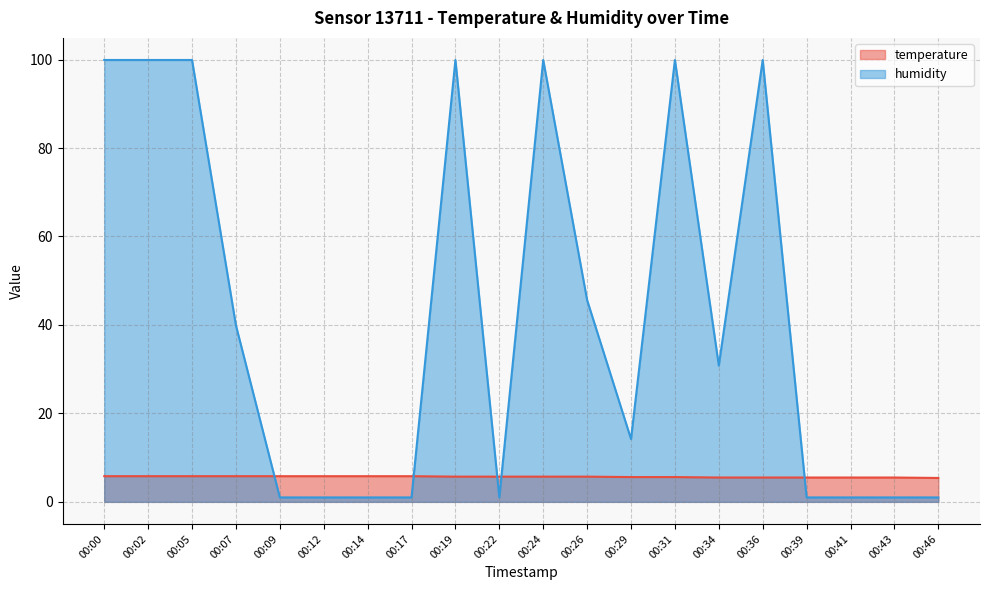

Which label corresponds to the smallest value in the chart?

00:09